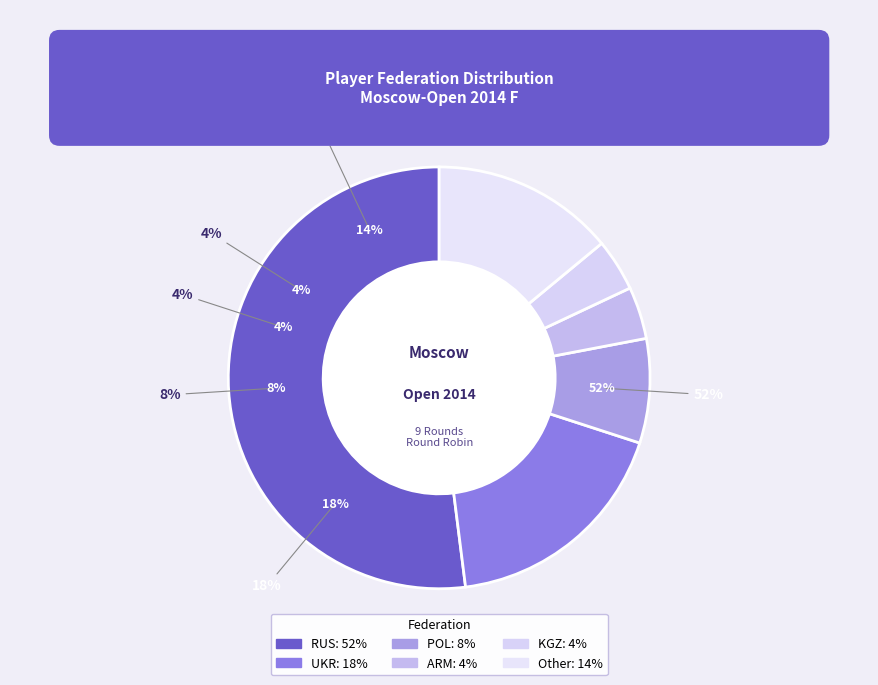

Count the number of slices in the pie.

6